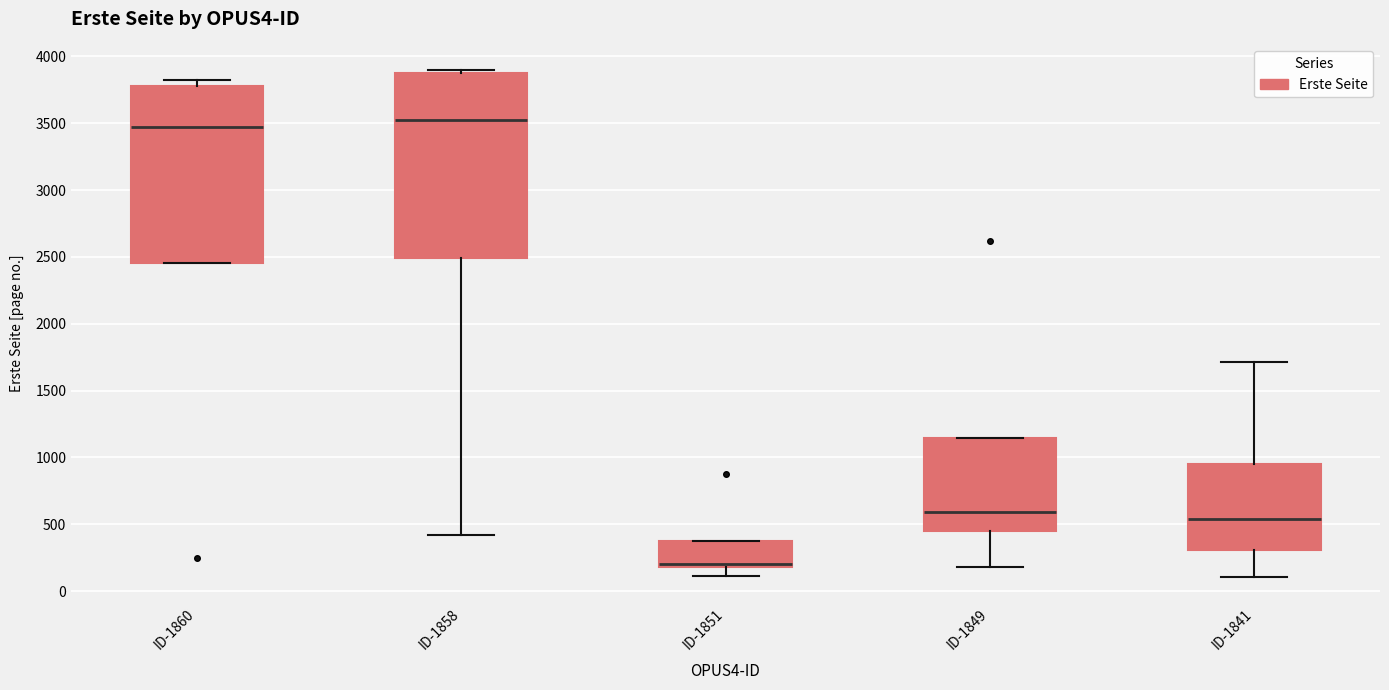

Reading left to right, transcribe this box plot: for each box, give where its median line is, the range the box spans, and where its two whiskers end, as read against the y-axis. The values are not printed on the chart, so give them approximately, as read against the axis.

ID-1860: median 3450, box 2450 to 3800, whiskers 2450 to 3800 (just above the box's upper edge)
ID-1858: median 3500, box 2500 to 3850, whiskers 400 to 3900
ID-1851: median 200 (just above the box's lower edge), box 200 to 350, whiskers 100 to 350
ID-1849: median 600, box 450 to 1150, whiskers 200 to 1150
ID-1841: median 550, box 300 to 950, whiskers 100 to 1700